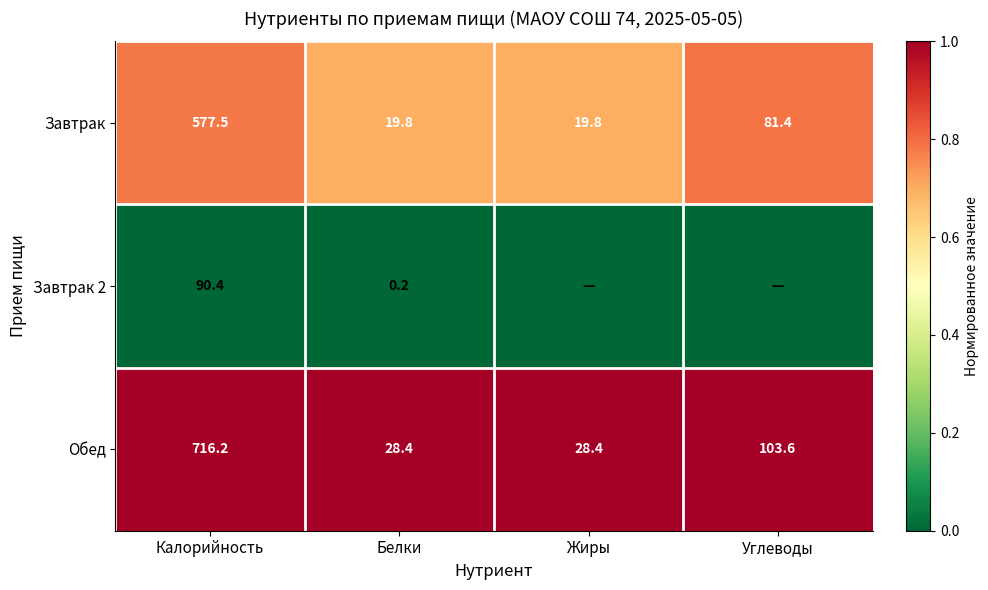

What is the difference between the second highest and minimum values in the Обед series?

75.2